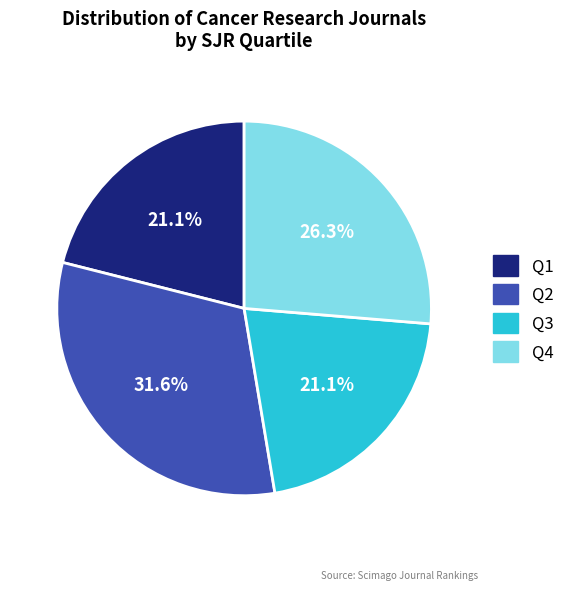

Which slice is the largest?

Q2